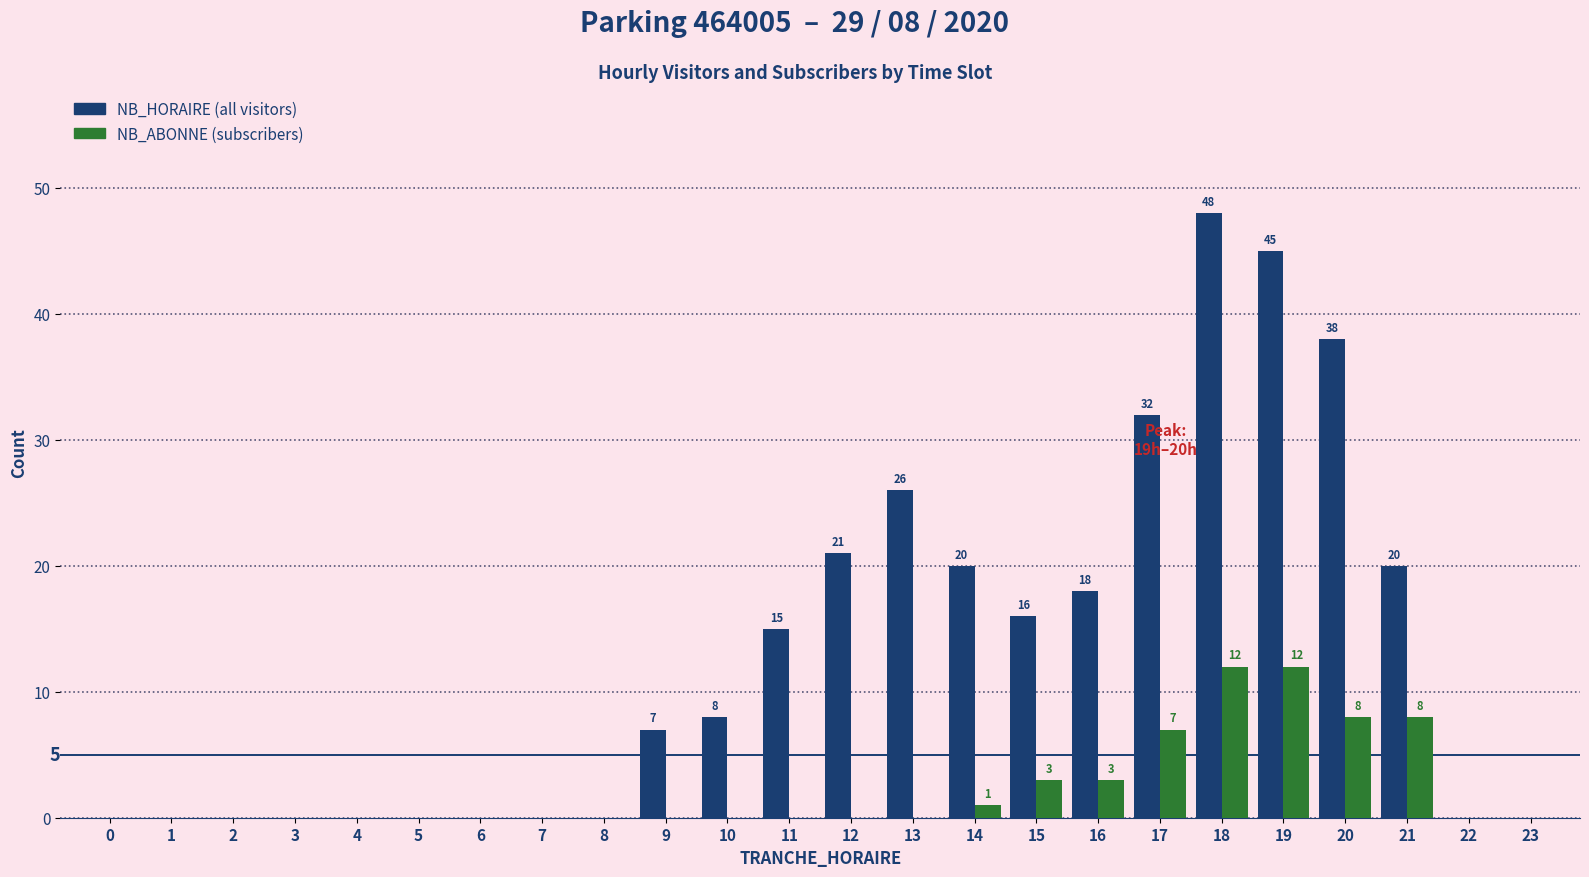

Reading right to left, list all the values displayed in this chart.

NB_HORAIRE: 23=0	22=0	21=20	20=38	19=45	18=48	17=32	16=18	15=16	14=20	13=26	12=21	11=15	10=8	9=7	8=0	7=0	6=0	5=0	4=0	3=0	2=0	1=0	0=0
NB_ABONNE: 23=0	22=0	21=8	20=8	19=12	18=12	17=7	16=3	15=3	14=1	13=0	12=0	11=0	10=0	9=0	8=0	7=0	6=0	5=0	4=0	3=0	2=0	1=0	0=0